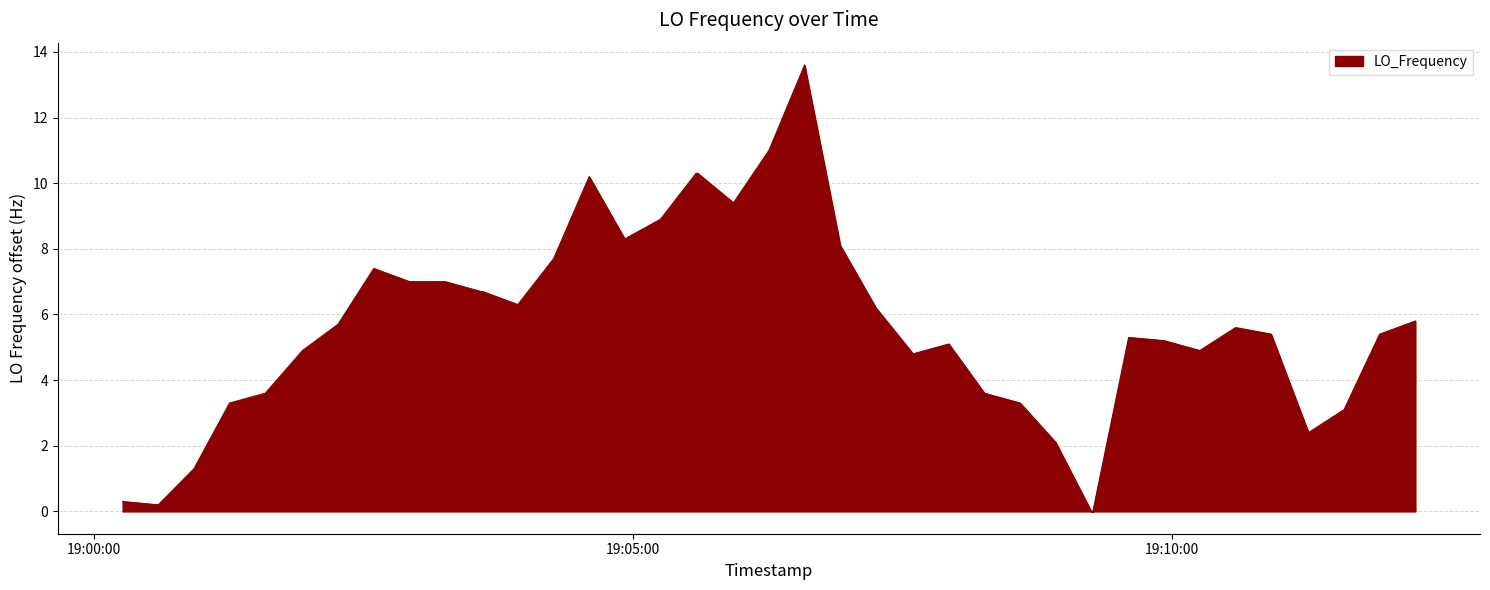

What is the greatest value displayed?

13.6